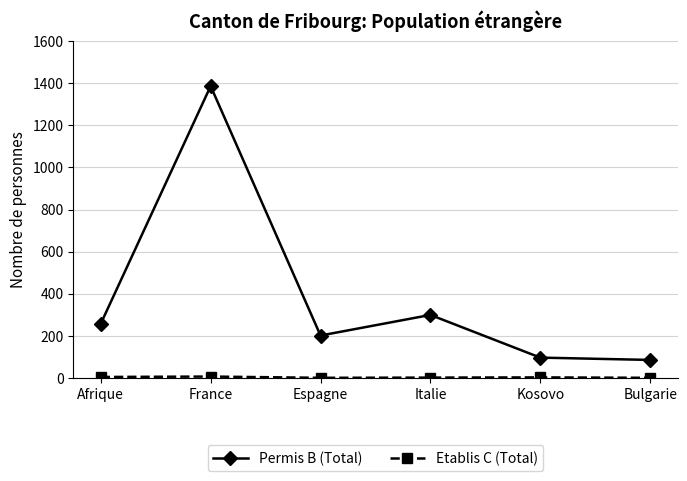

Between Italie and Bulgarie, which series saw the biggest shift?

Permis B (Total)